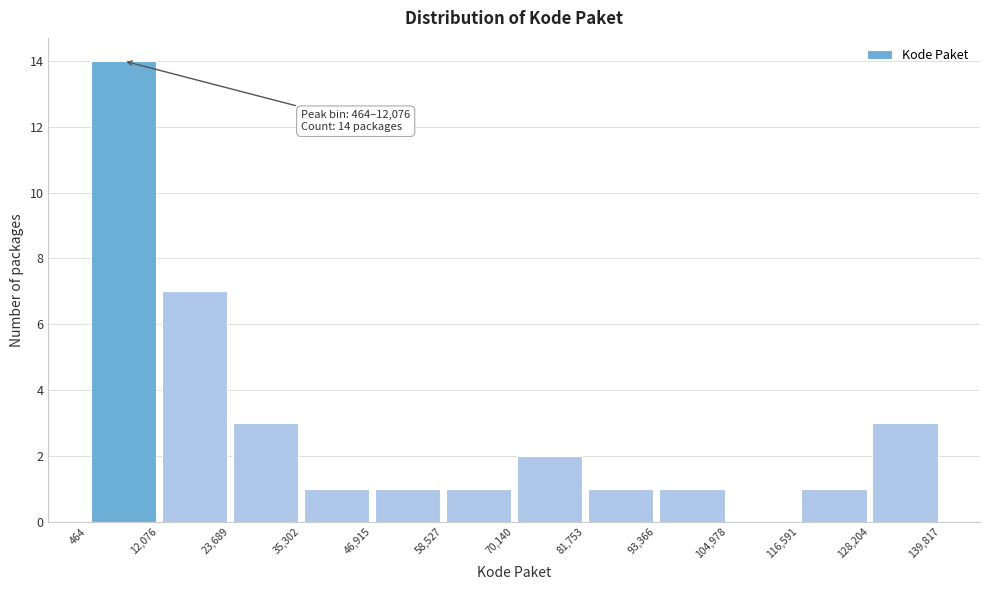

Over which range of the x-axis is the bar tallest?

464 to 12,076